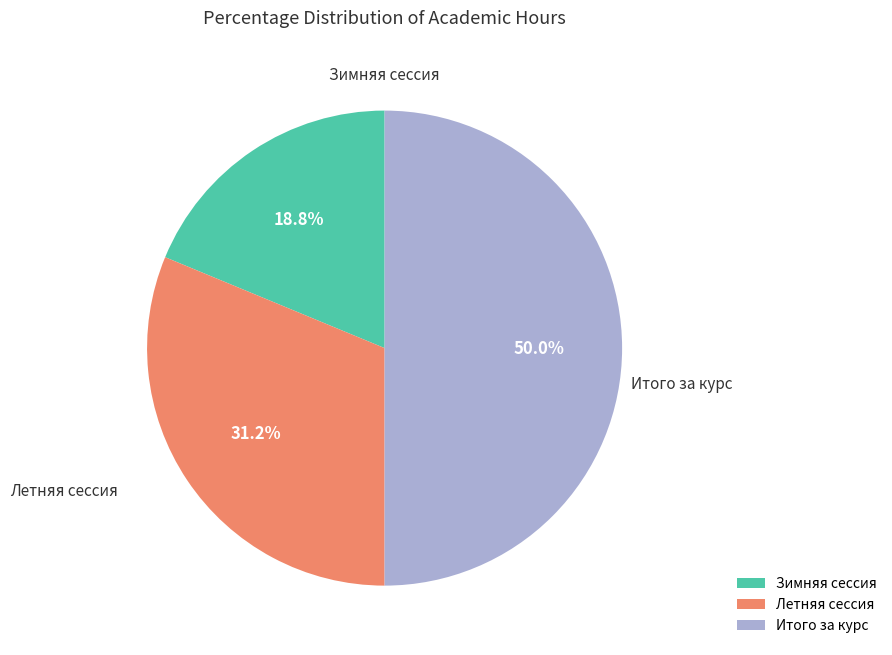

Count the number of slices in the pie.

3